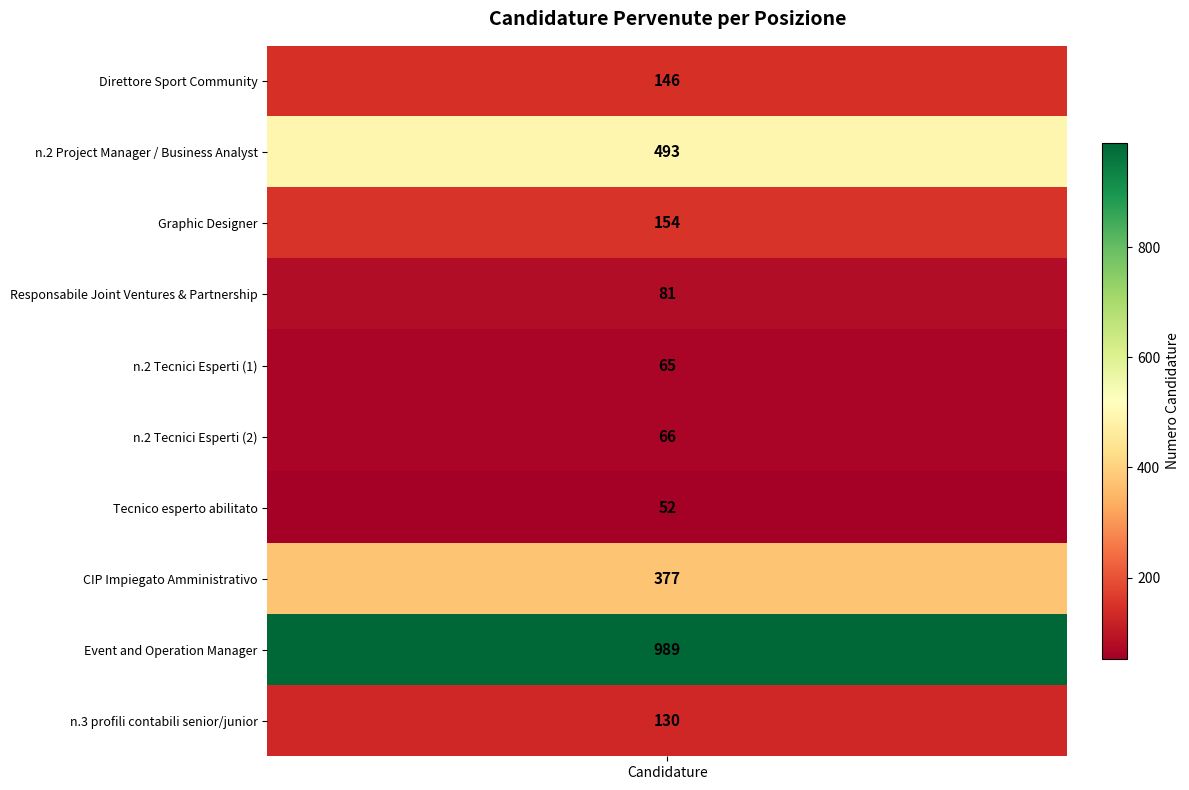

What is the change in value from Graphic Designer to Tecnico esperto abilitato?

-102